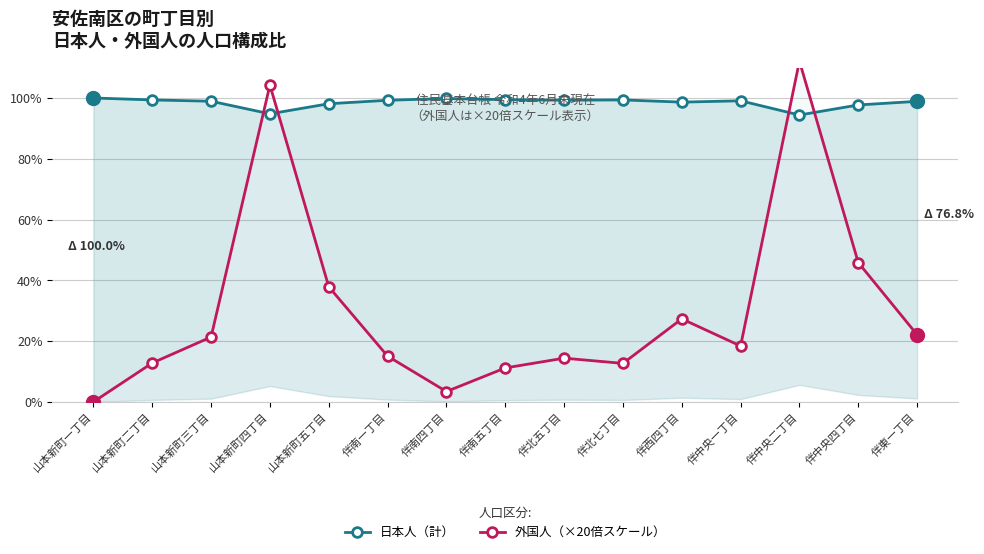

What are all the series names shown in the legend?

日本人（計）, 外国人（×20倍スケール）